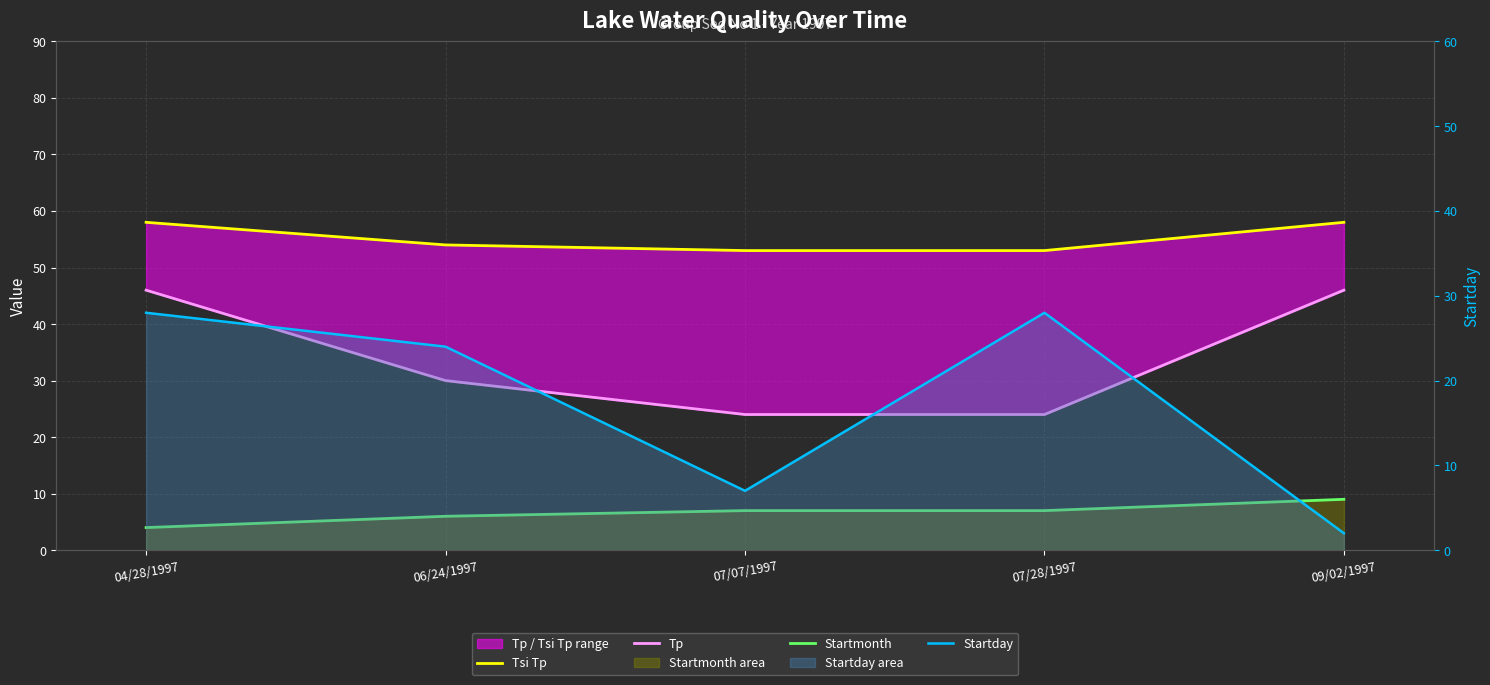

At 06/24/1997, list the series in order from largest to smallest.

Tsi Tp, Tp, Startday, Startmonth